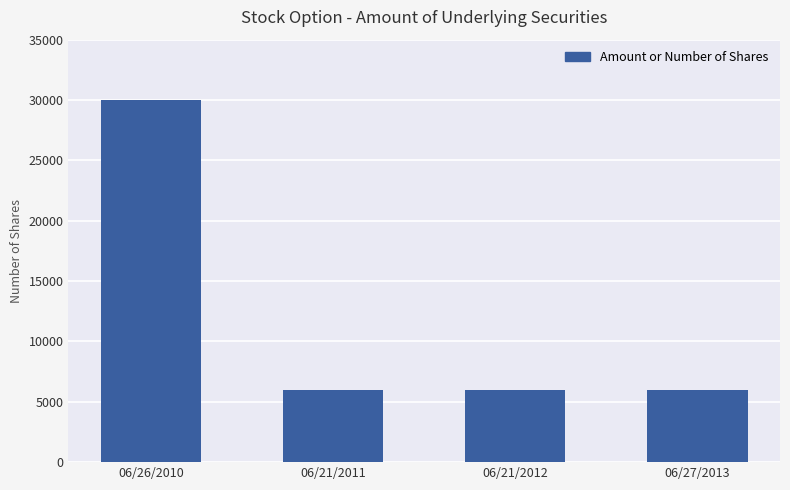

Does the chart contain stacked bars?

No